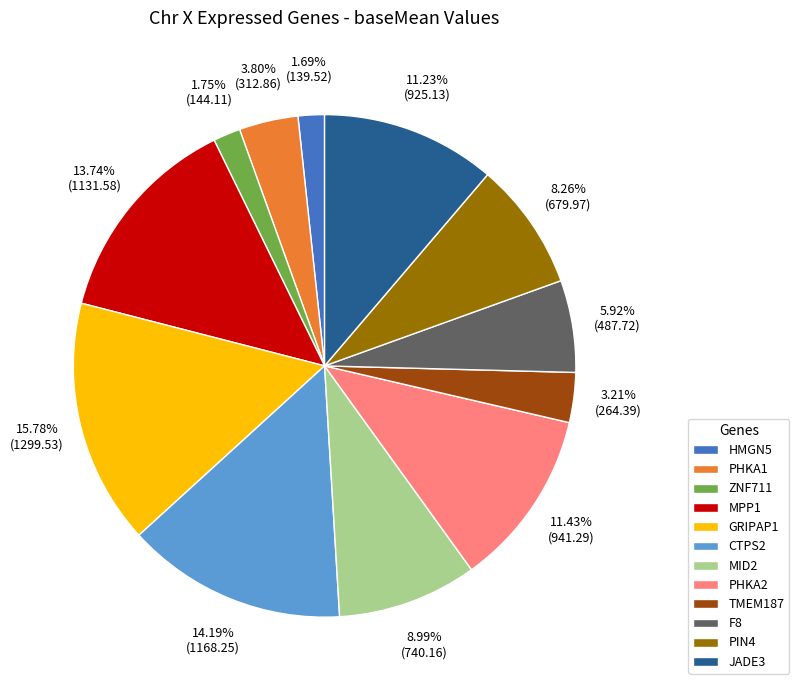

What percentage do GRIPAP1 and CTPS2 together represent?

30.0%